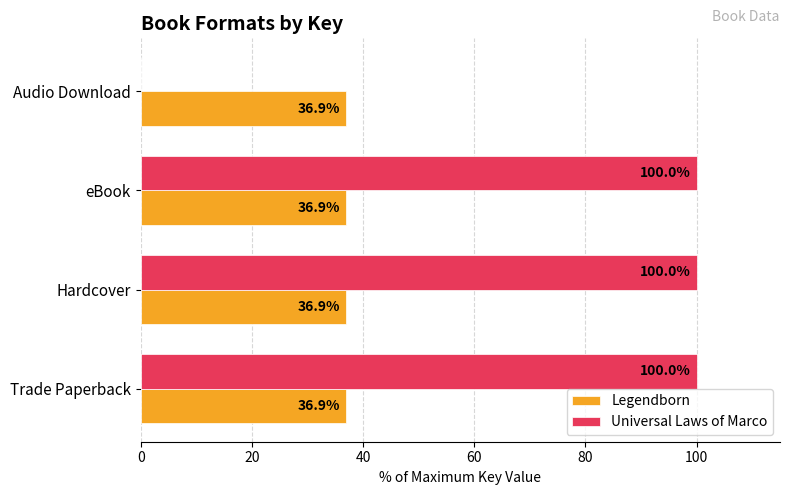

Which series has the largest range (max minus min)?

Universal Laws of Marco